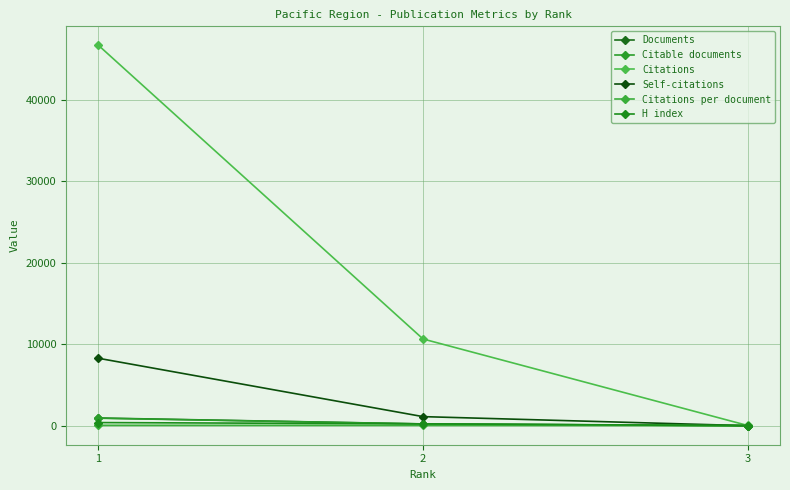

At which category is the sum across all series the highest?

1